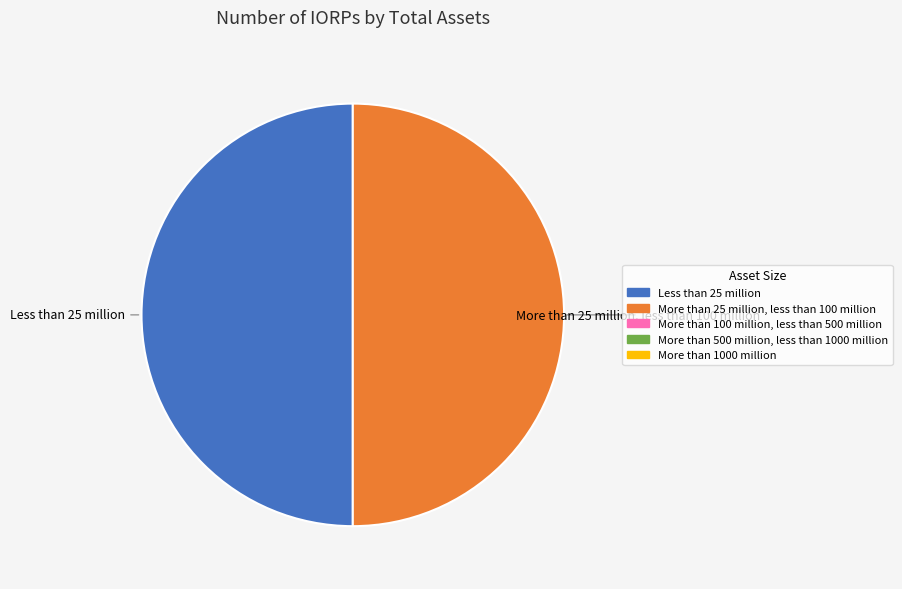

To the nearest percent, what is the average slice percentage?

20%